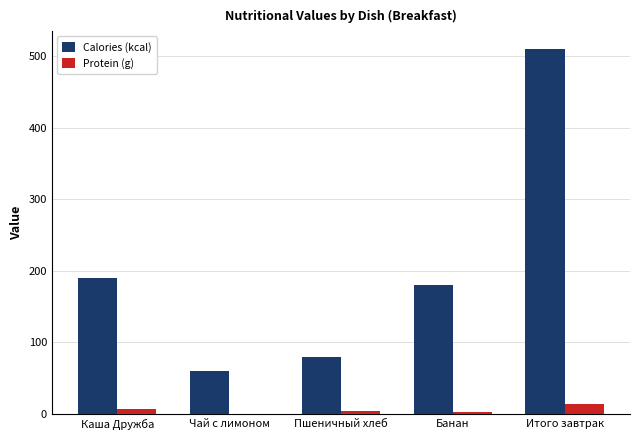

Which series changed the most between Каша Дружба and Пшеничный хлеб?

Calories (kcal)